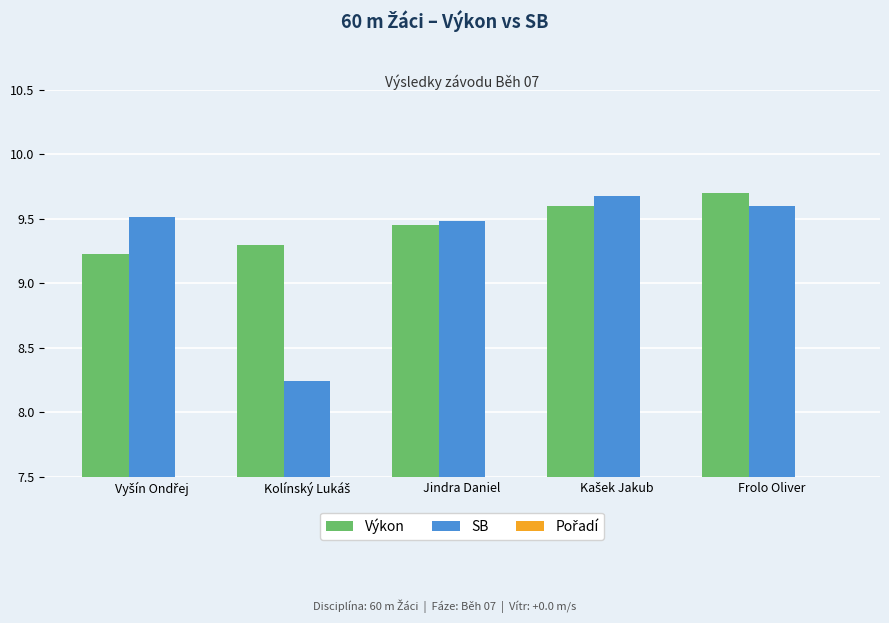

How many bars are there in total?

15